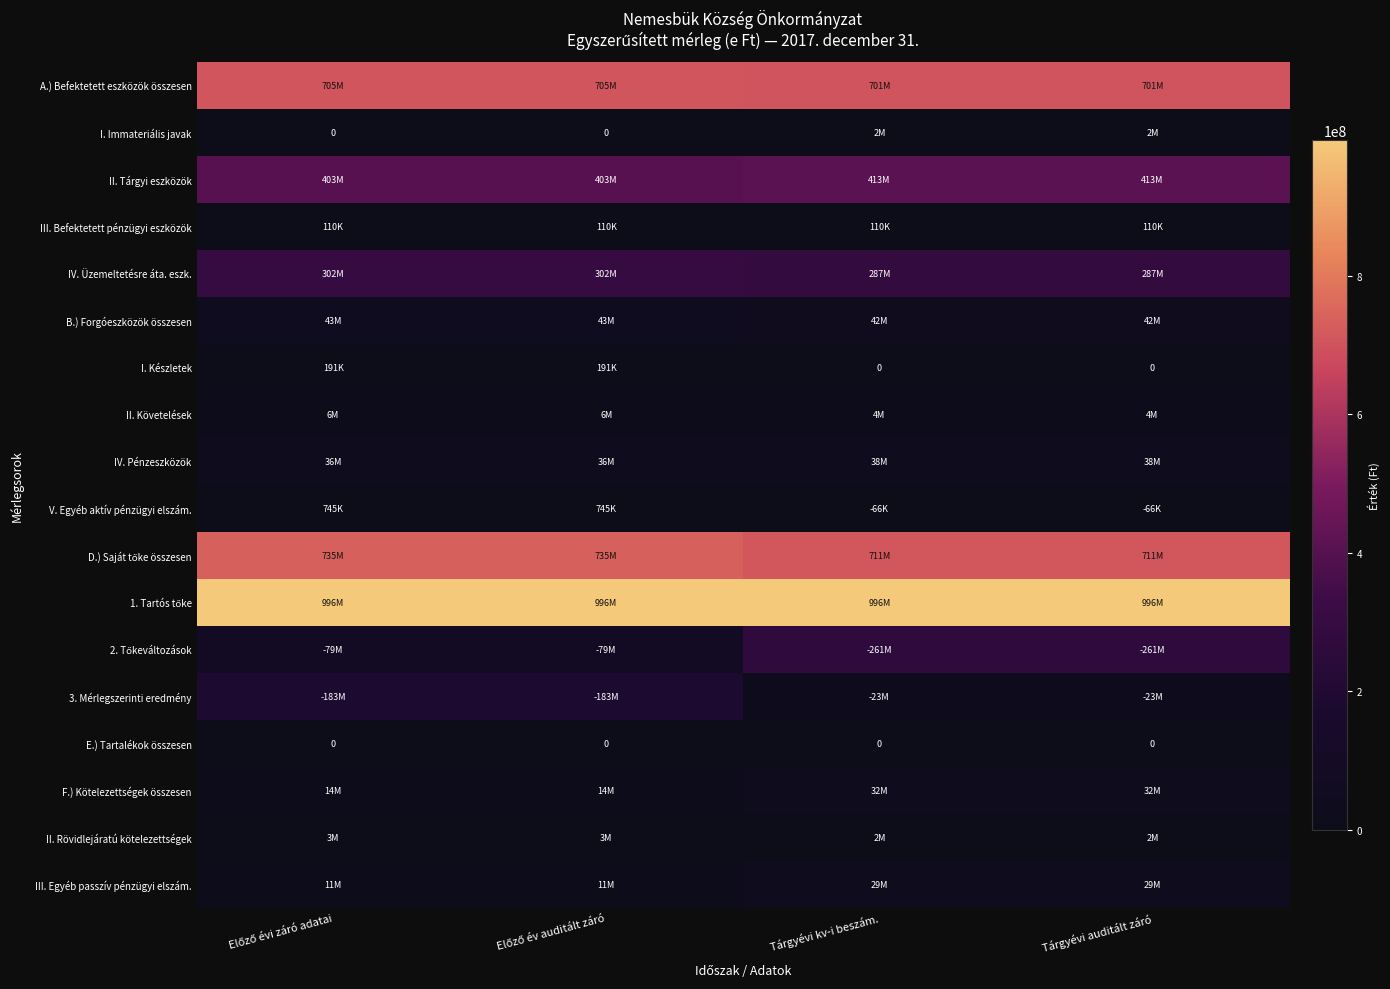

The I. Immateriális javak series shows 2291630 at Tárgyévi kv-i beszám.. True or false?

False